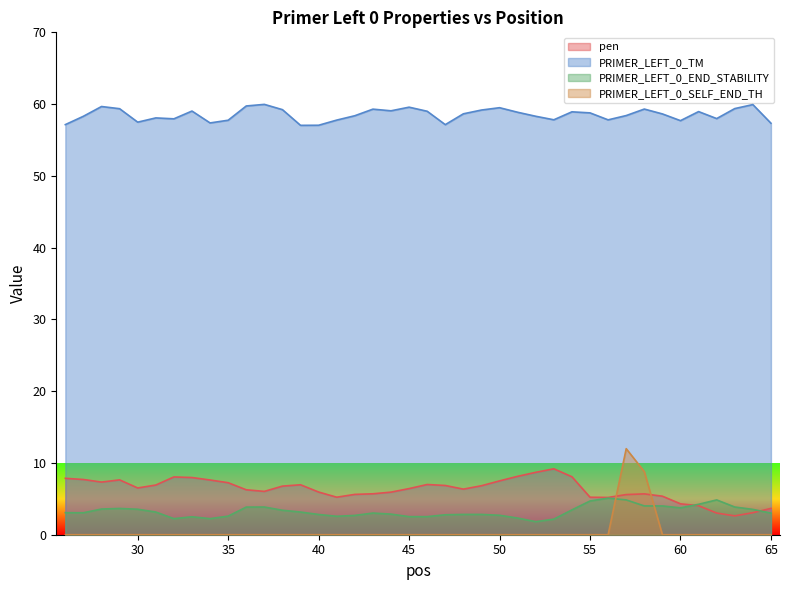

Rank the series by their maximum value, from lowest to highest.

PRIMER_LEFT_0_END_STABILITY, pen, PRIMER_LEFT_0_SELF_END_TH, PRIMER_LEFT_0_TM